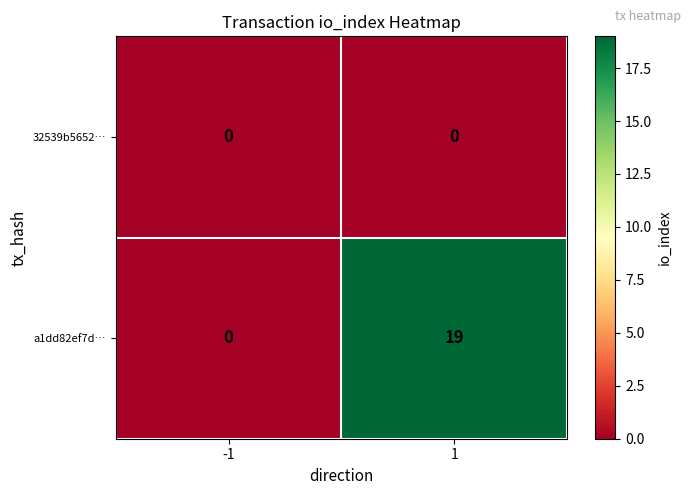

Rank the series by their average value, from highest to lowest.

a1dd82ef7d…, 32539b5652…